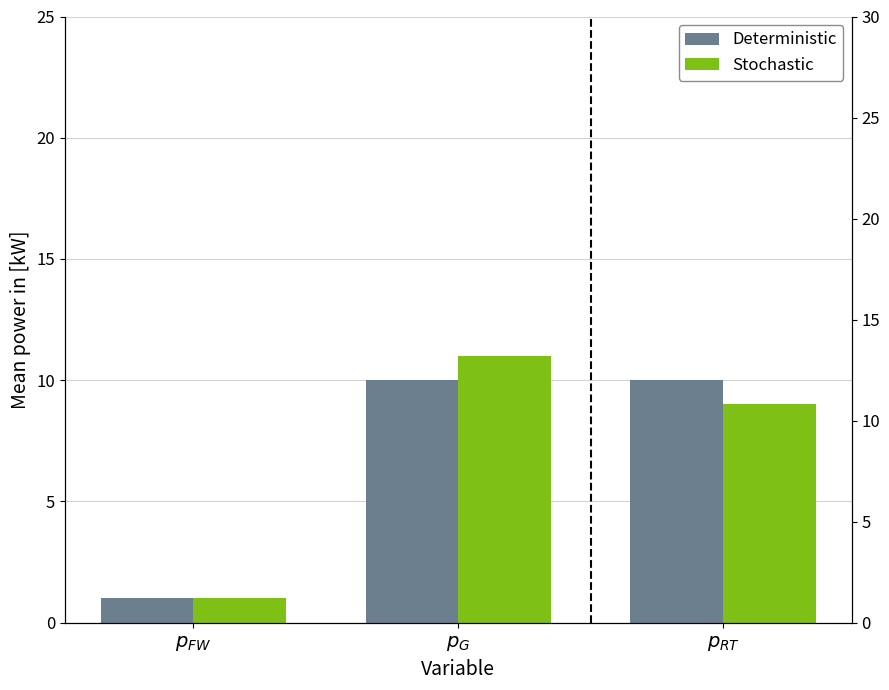

What is the label of the 3rd bar from the left?

$p_{RT}$